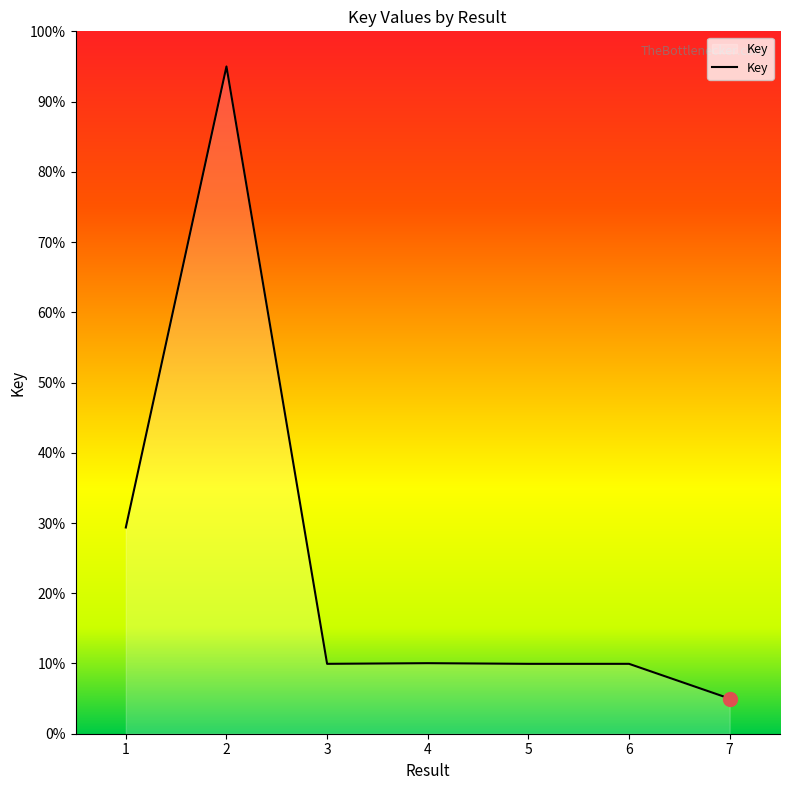

Reading right to left, list all the values displayed in this chart.

5.0	9.9	9.9	10.0	10.0	95.0	29.4